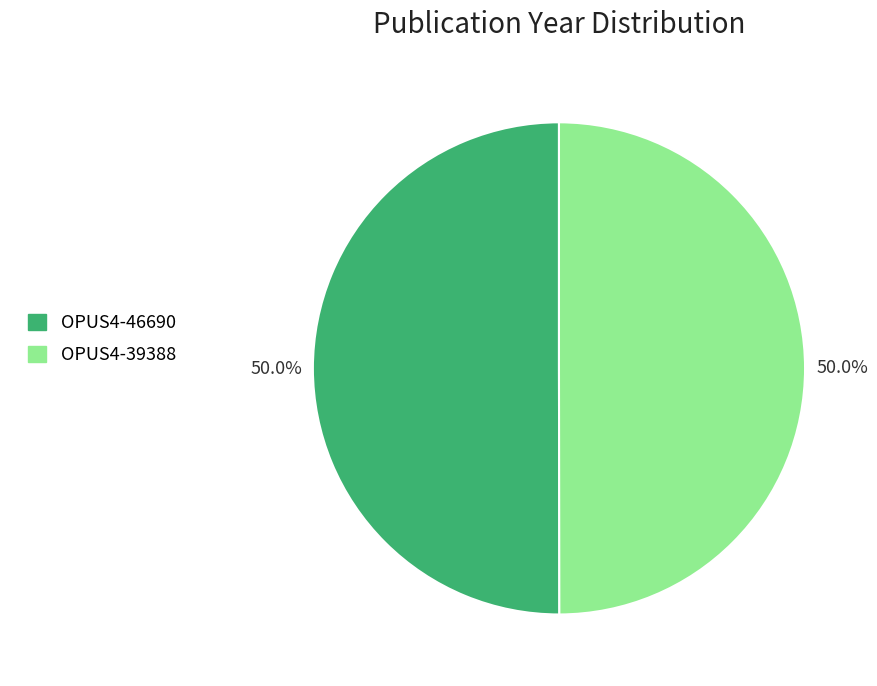

True or false: OPUS4-46690 accounts for 40% of the total.

False